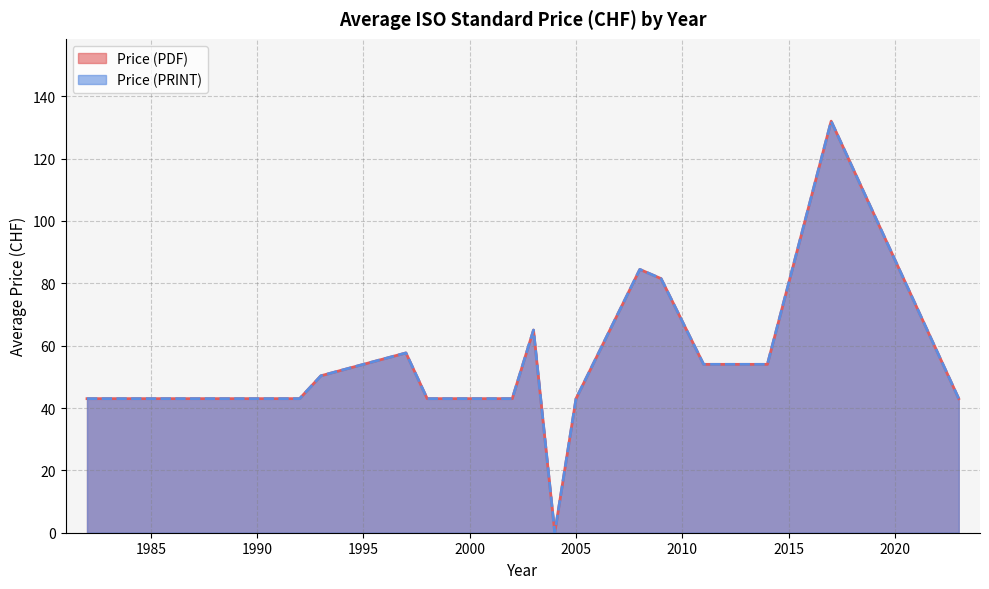

True or false: Price (PRINT) and Price (PDF) intersect in this chart.

False